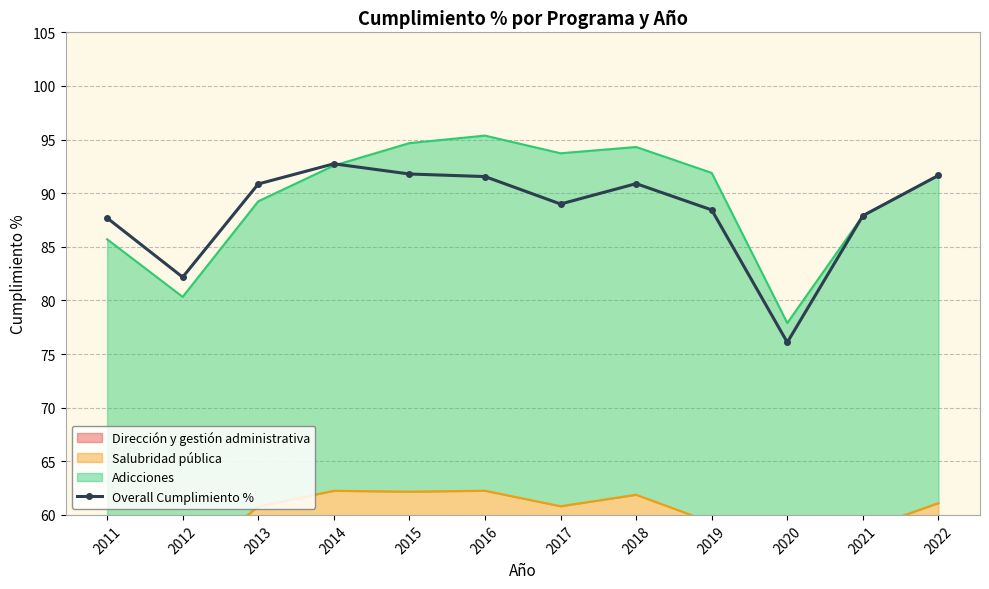

Reading right to left, list all the values displayed in this chart.

2022=91.7	2021=87.9	2020=76.1	2019=88.4	2018=90.9	2017=89.0	2016=91.5	2015=91.8	2014=92.7	2013=90.9	2012=82.2	2011=87.7